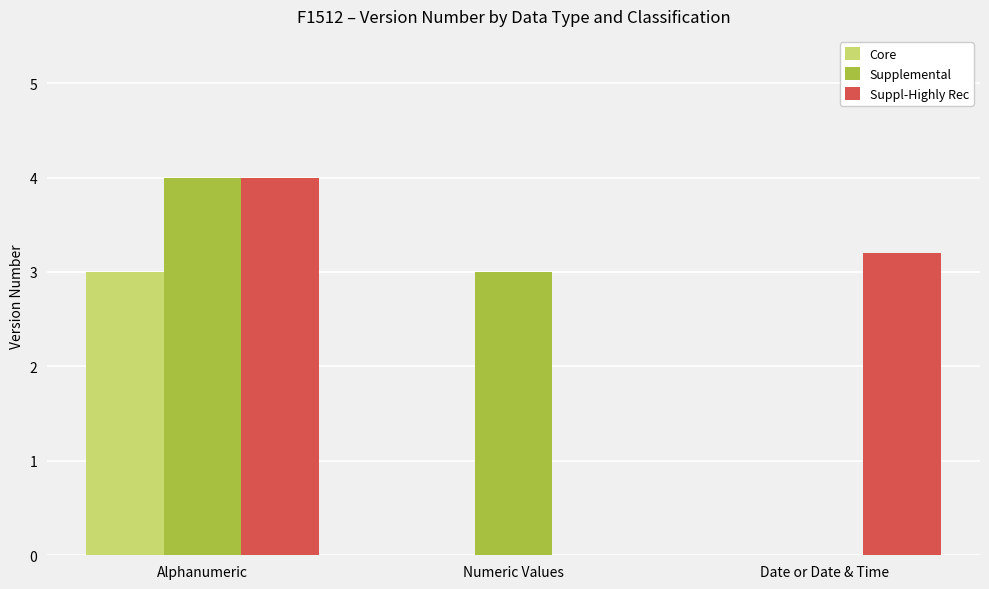

What value does the Core series have at Alphanumeric?

3.0